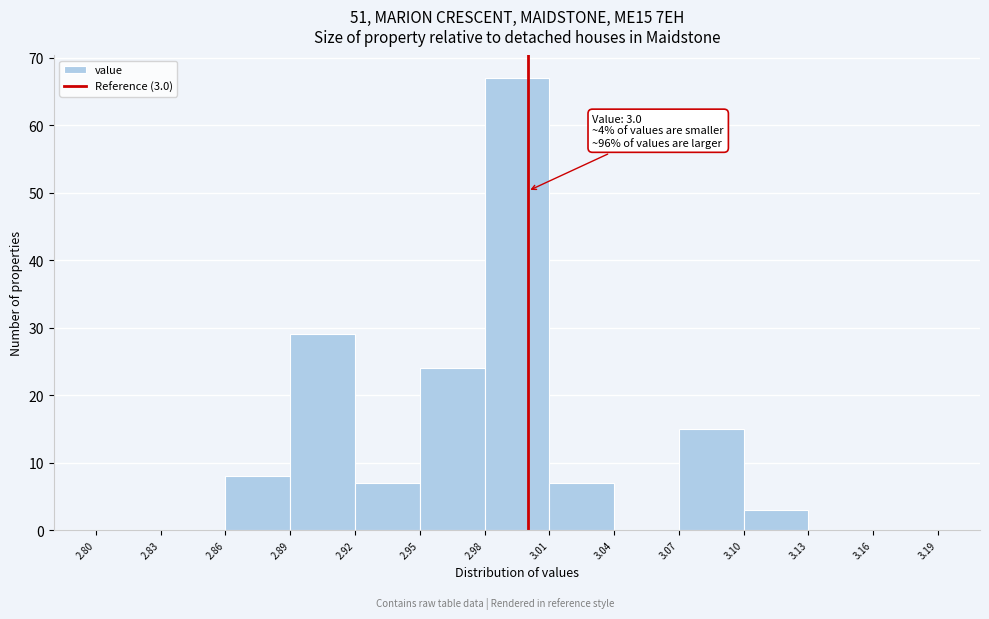

Which range on the x-axis has the tallest bar?

2.98 to 3.01